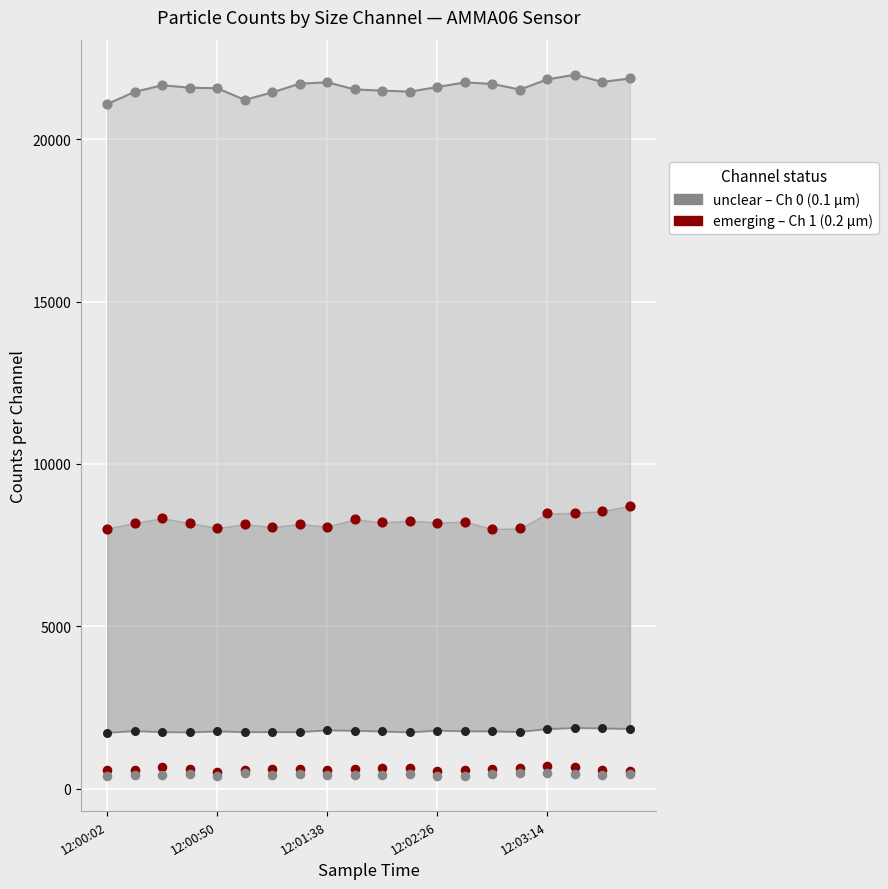

What is the total value across all series at 12:00:26?

32820